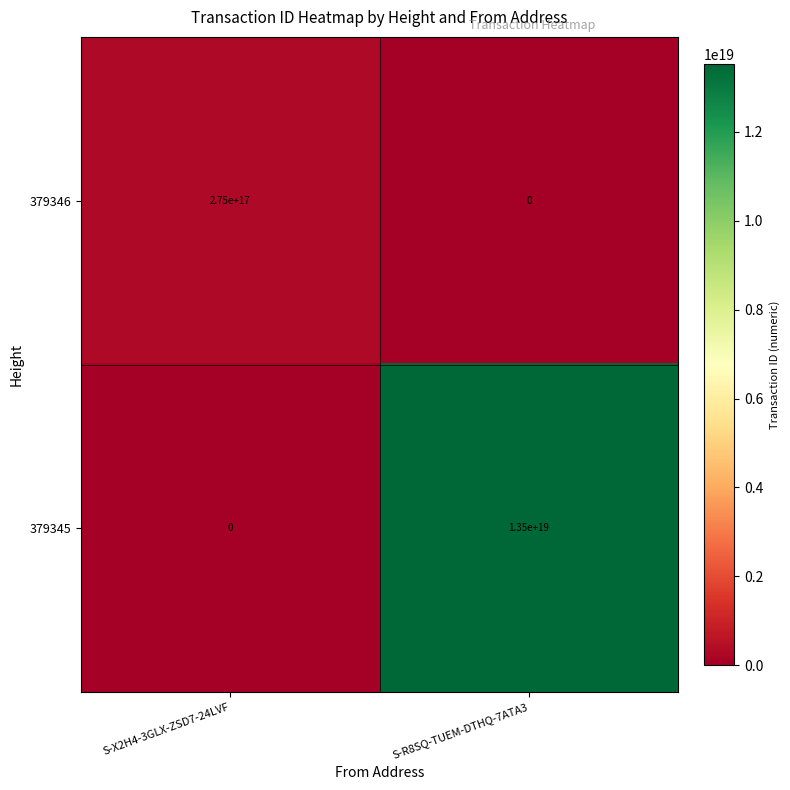

List the series in order of their overall mean, highest first.

379345, 379346